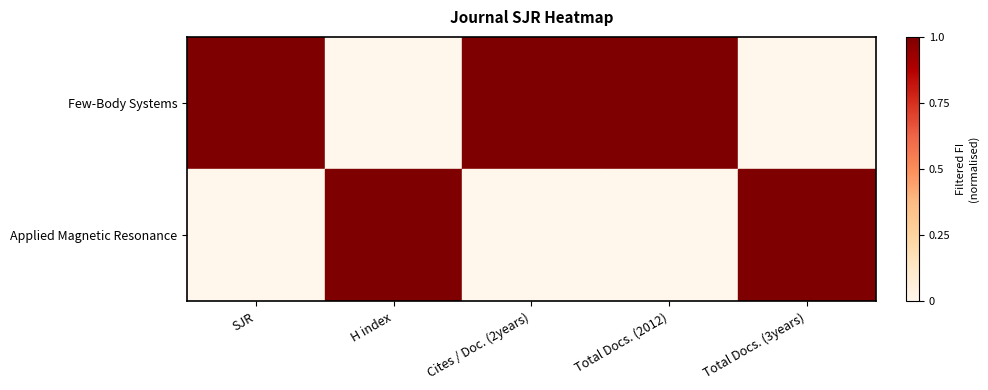

What is the spread (max minus min) of values at SJR?

1